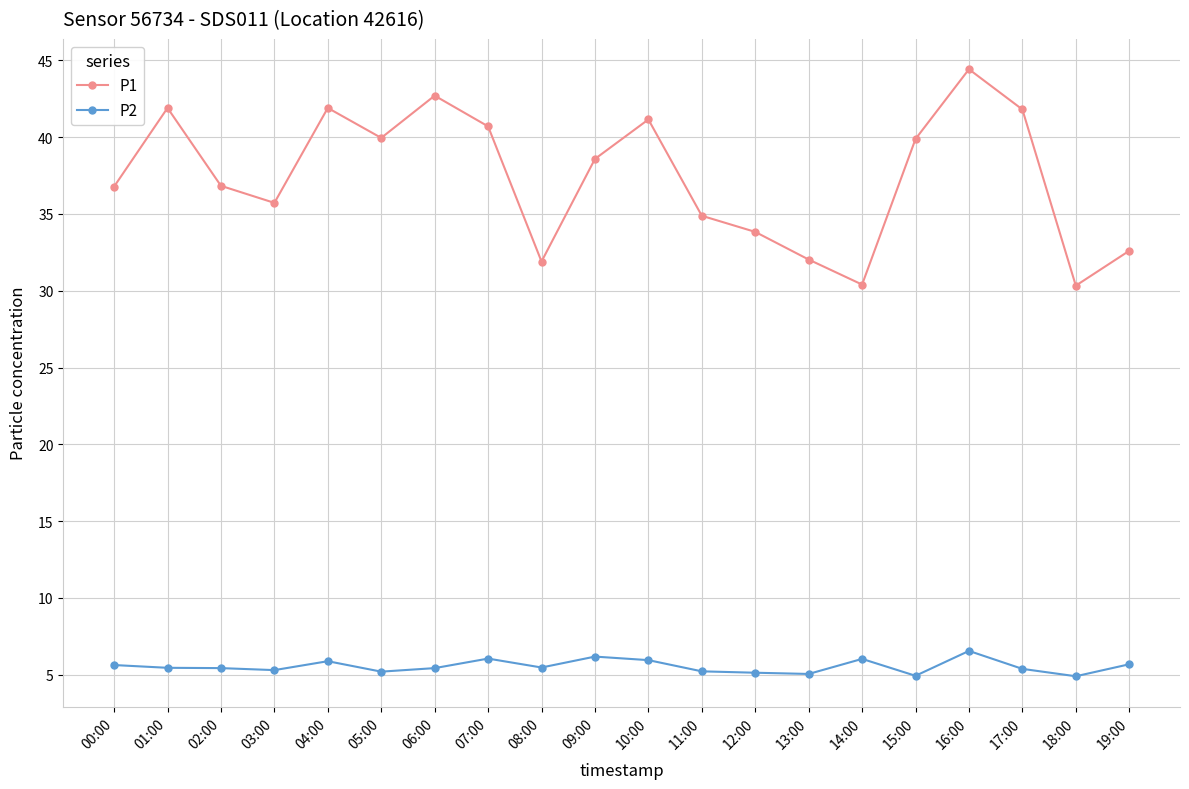

What is the label of the 3rd point from the left?

02:00